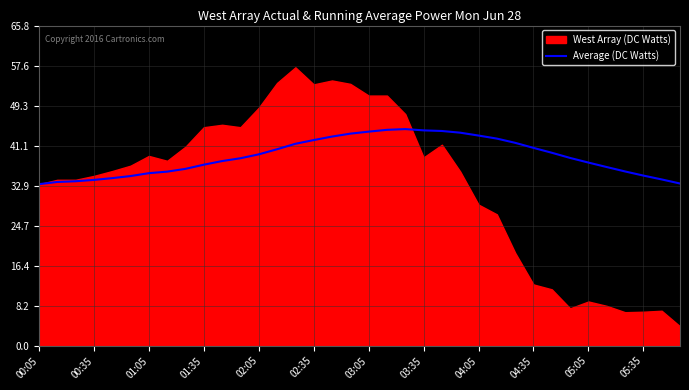

What value does the data have at 14?

41.5